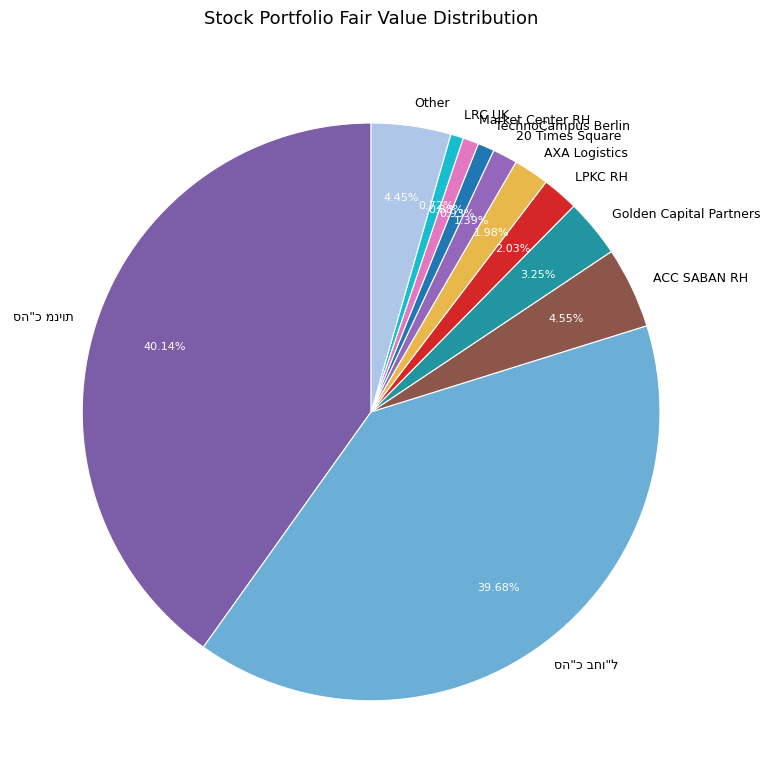

Does any single category account for the majority?

No